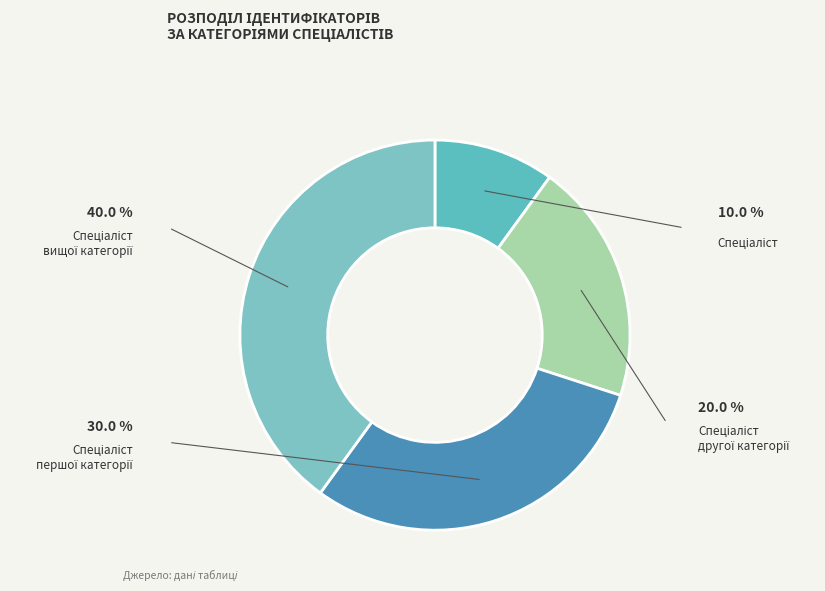

The Спеціаліст вищої категорії slice represents 28% of the pie. True or false?

False